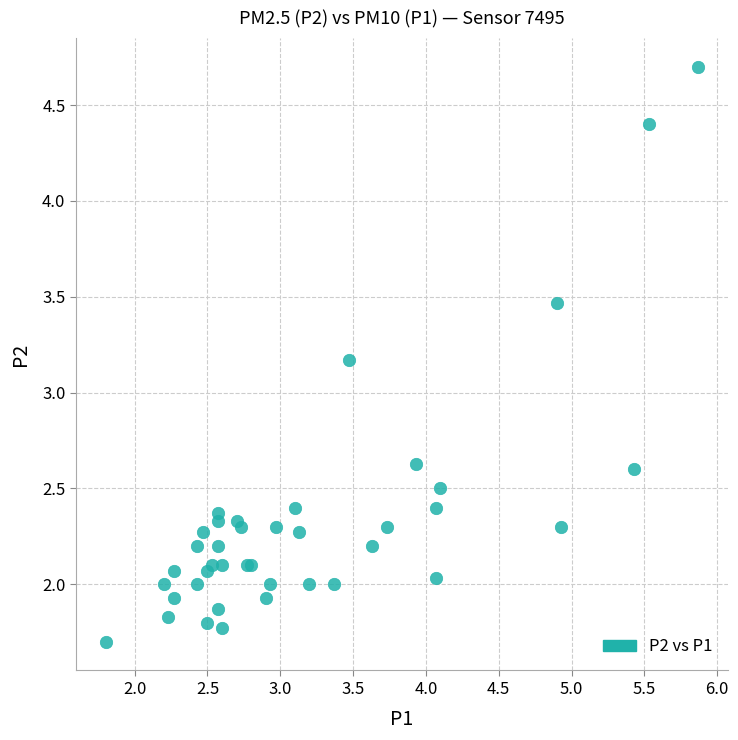

What Y value in the scatter plot is closest to 3?

3.2